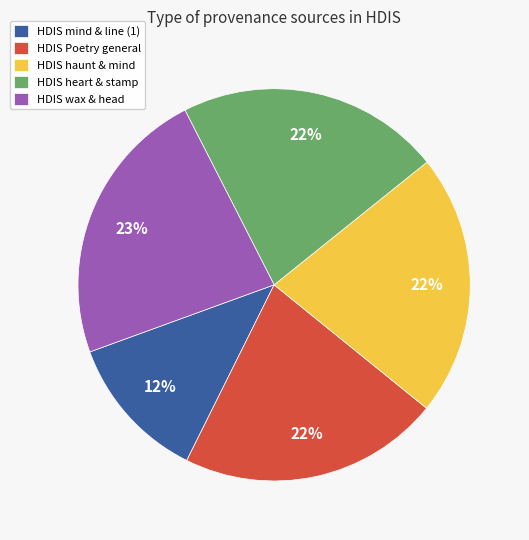

To the nearest percent, what is the average slice percentage?

20%